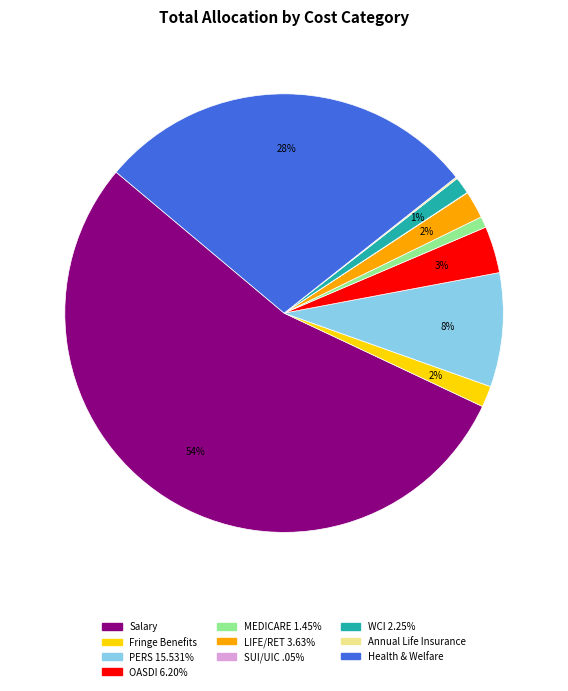

What is the largest slice in the pie chart?

Salary